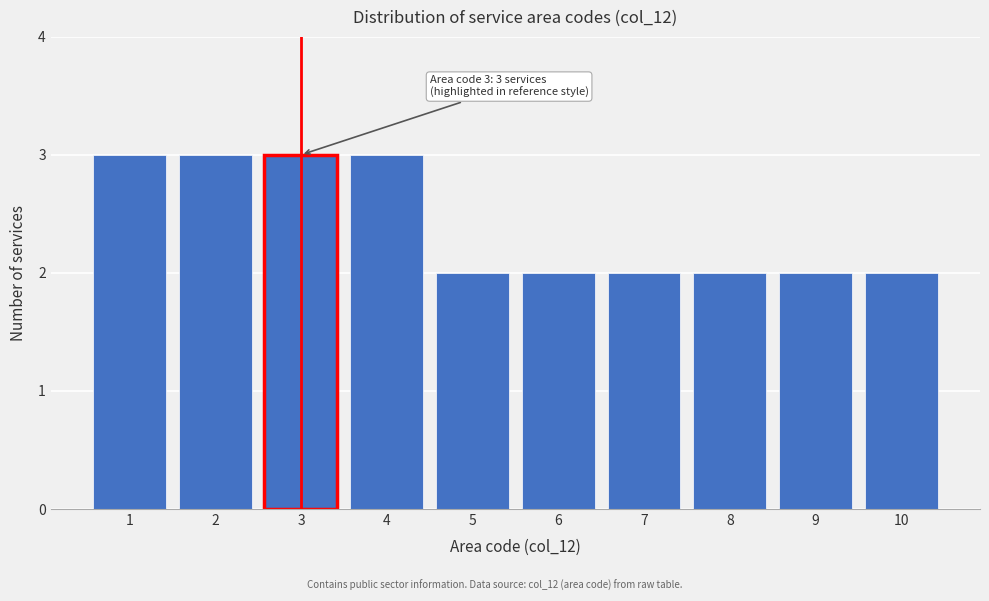

Reading left to right, transcribe all the data shown in this chart.

3	3	3	3	2	2	2	2	2	2